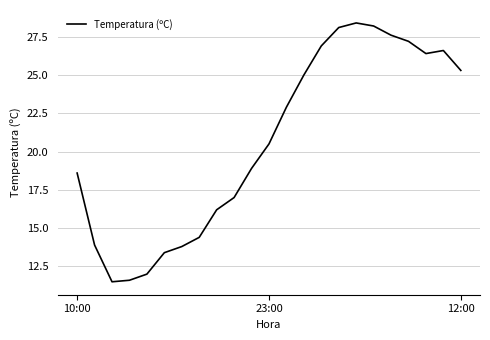

What is the difference between the maximum and minimum values?

16.9